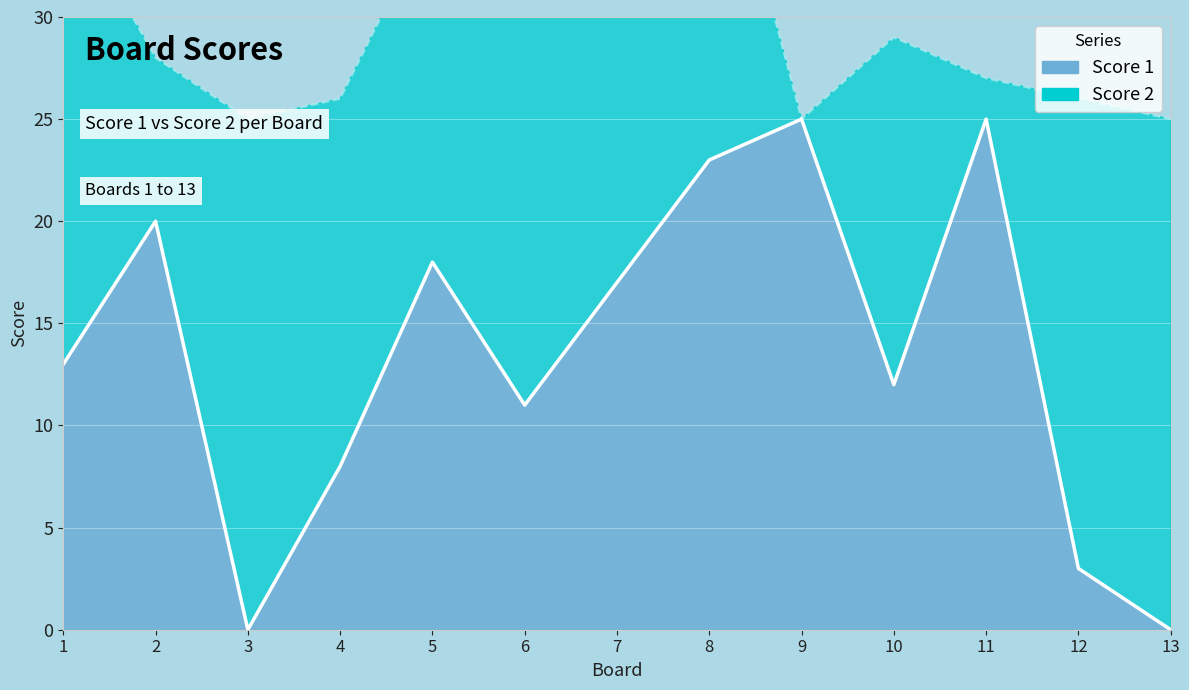

At which label is the value closest to 12?

10